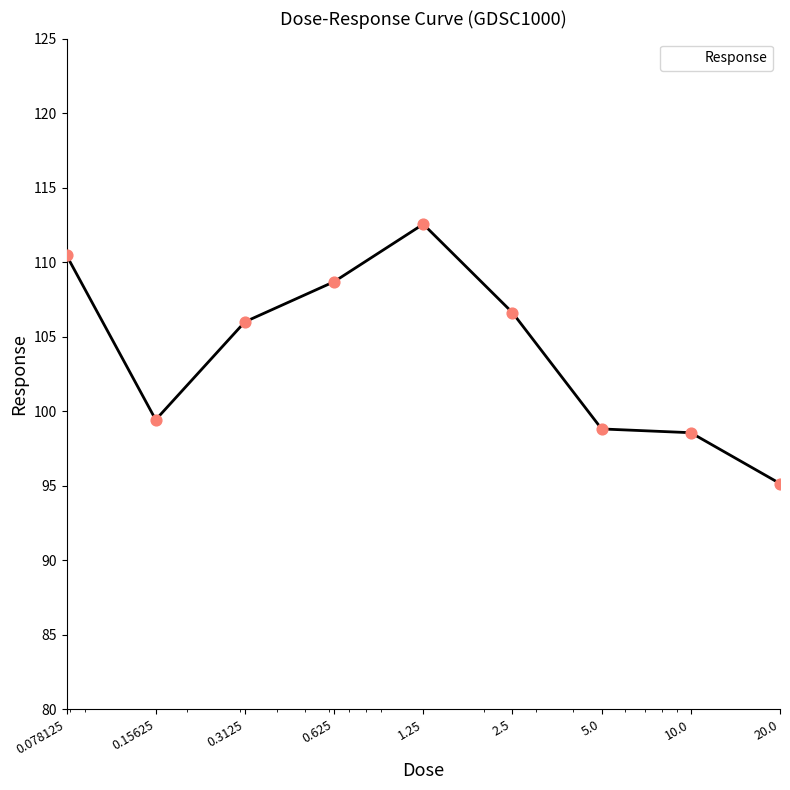

What is the minimum value shown in the chart?

95.1